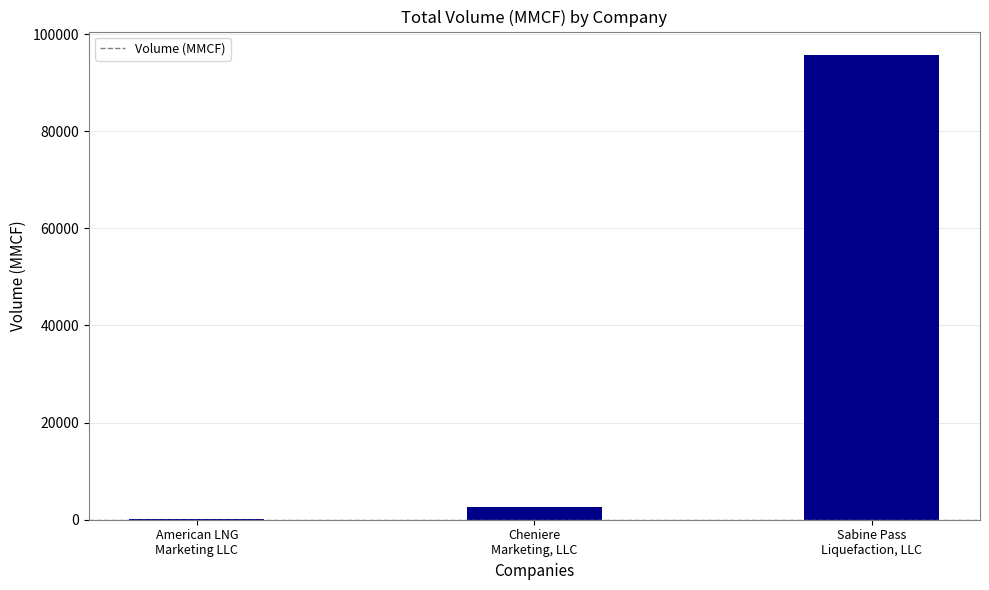

What is the sum of all values?

98358.5